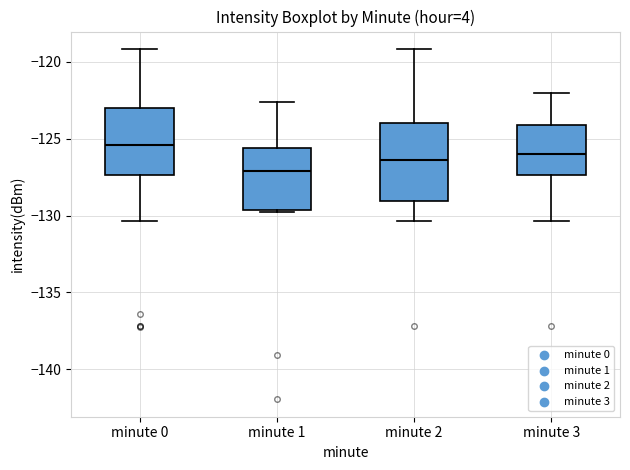

Which box's median line is the highest?

minute 0